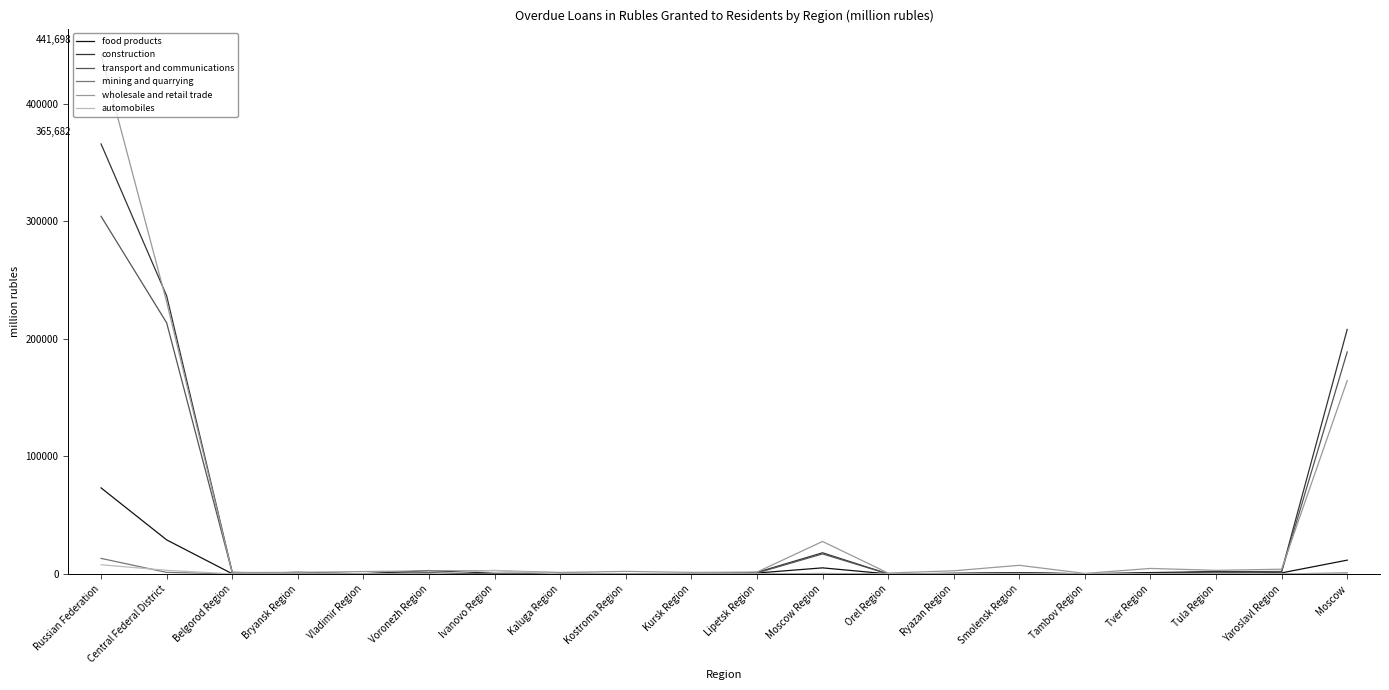

The mining and quarrying series shows 0 at Yaroslavl Region. True or false?

True